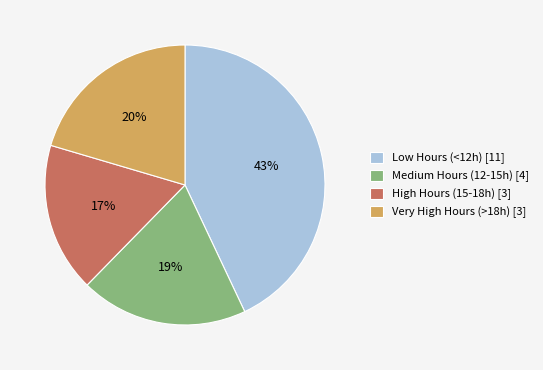

To the nearest percent, what is the difference between the largest and smallest slice percentages?

26%